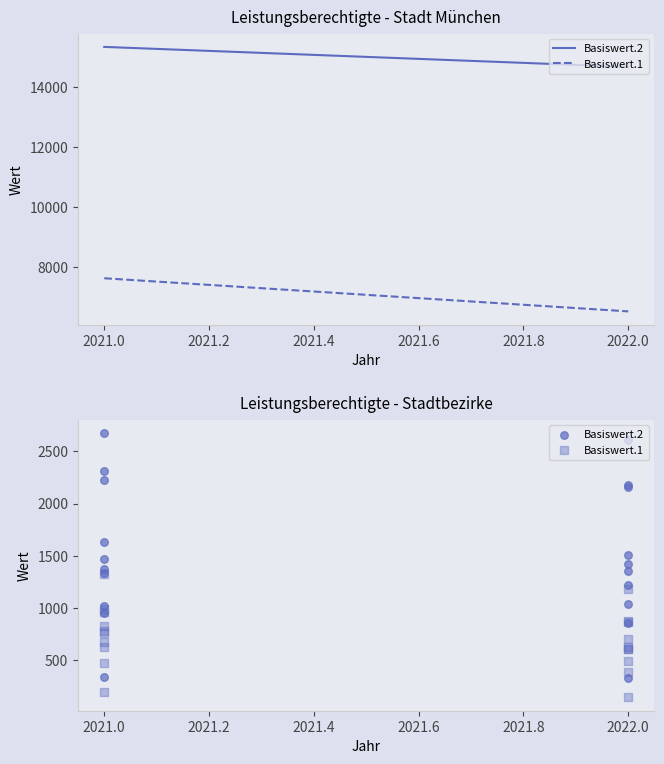

Which series has the widest spread of Y values?

Basiswert.2